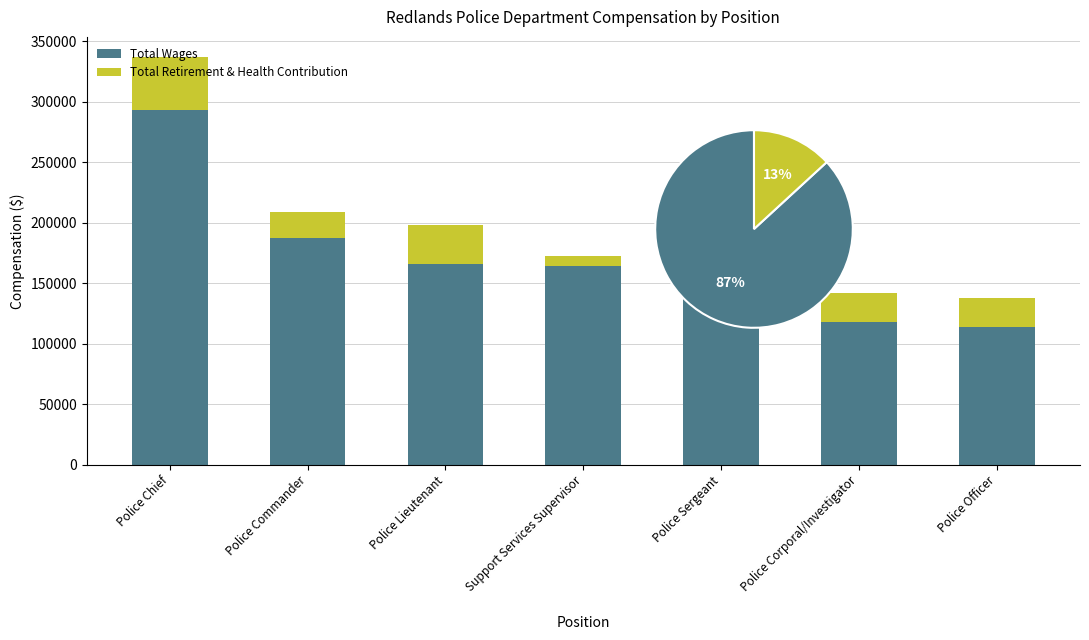

What is the minimum value shown in the chart?

9037.0